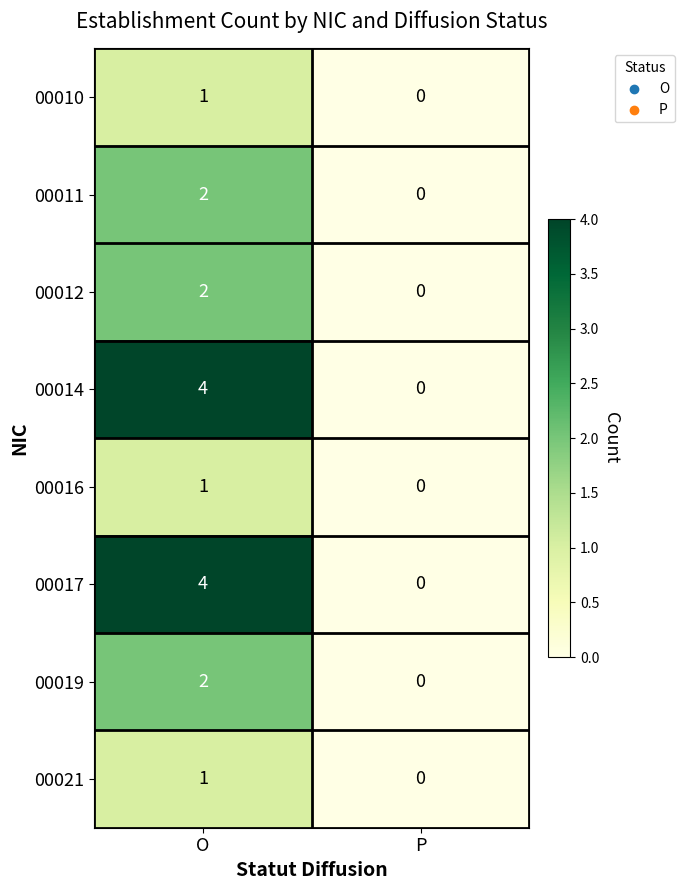

Is it true that 00011 equals -1 at P?

False